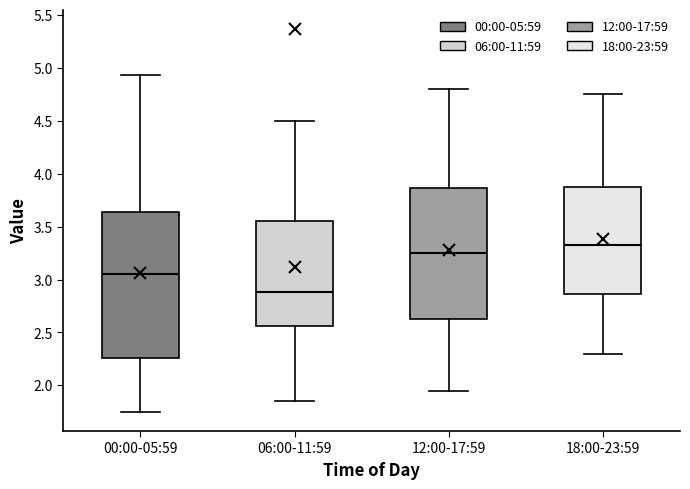

Where is the lower edge of the box for 18:00-23:59 on the y-axis? The values are not printed on the chart, so give them approximately, as read against the axis.

2.85